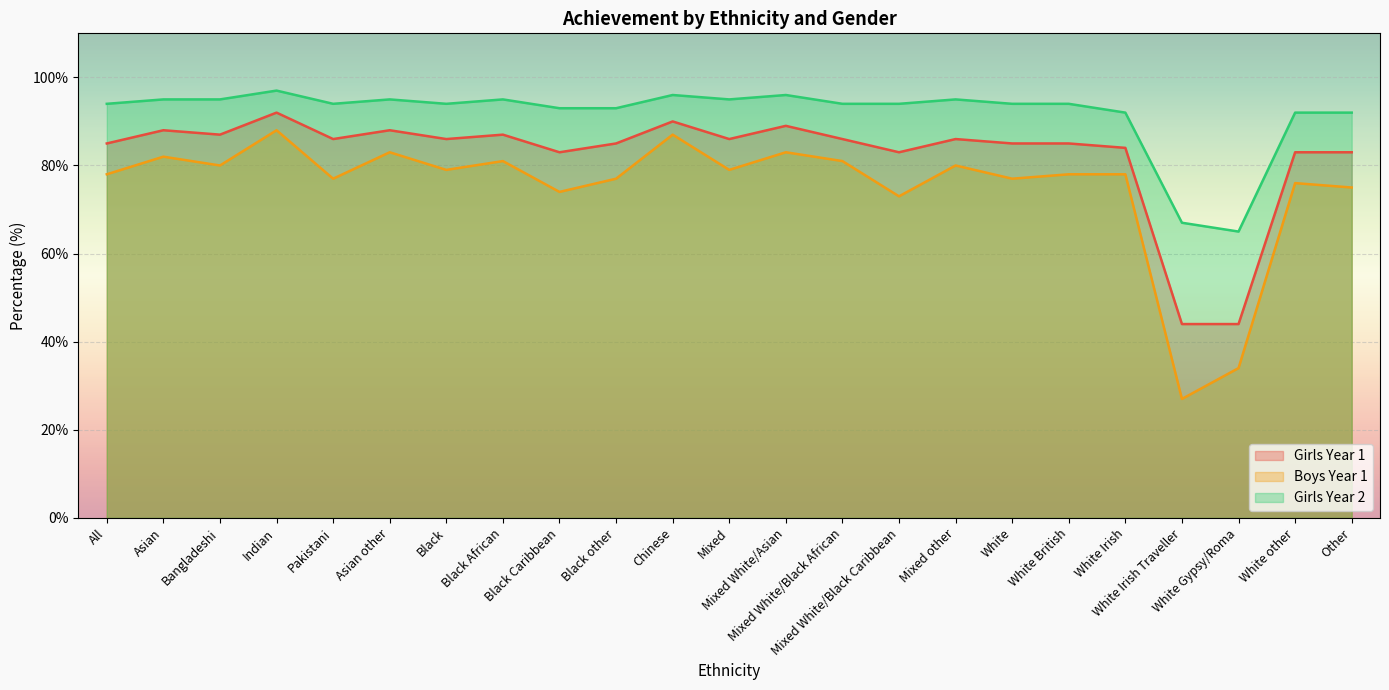

In Boys Year 1, how many points are lower than both neighbors (excluding endpoints)?

8